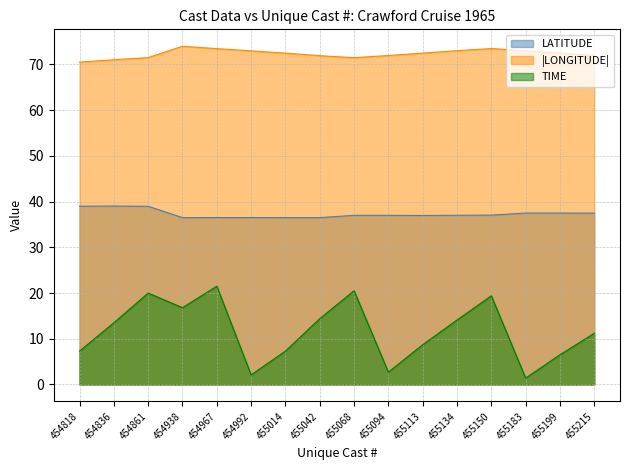

True or false: LONGITUDE and TIME cross at least once.

False